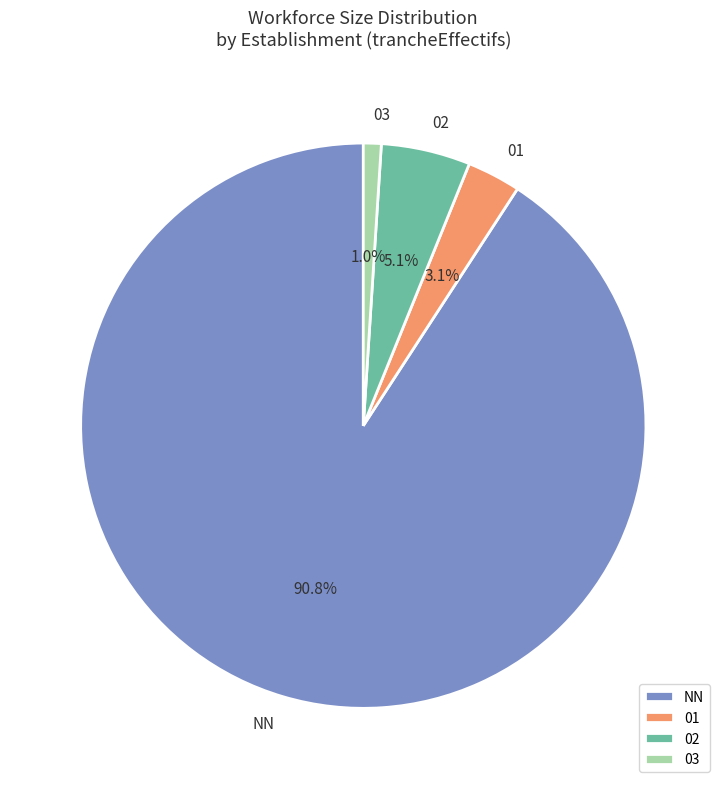

To the nearest percent, what is the combined percentage of 01 and NN?

94%